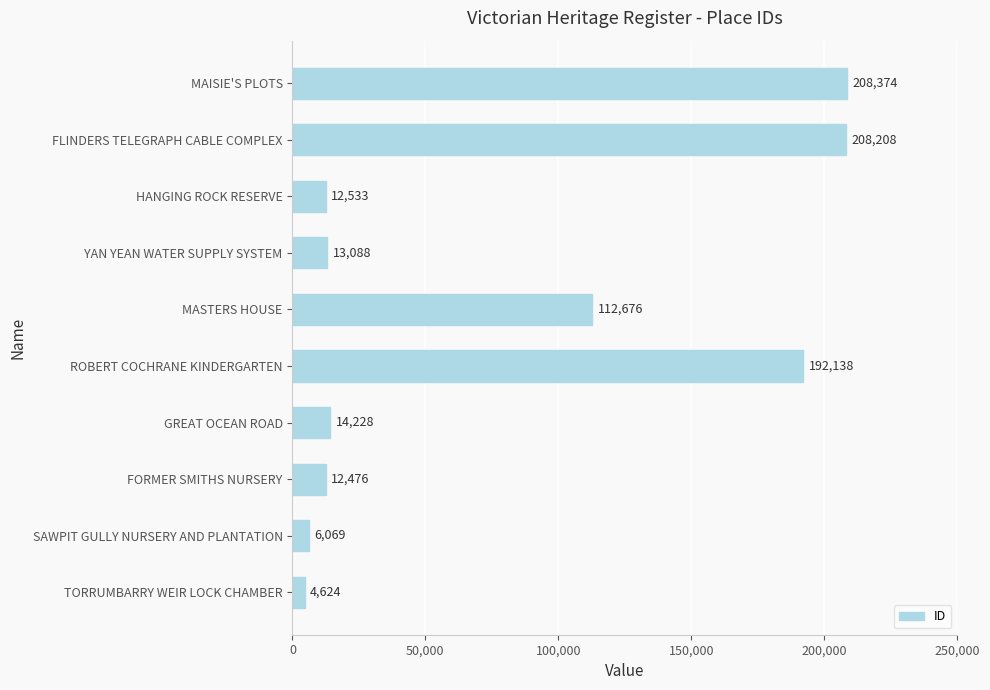

Is it true that the value at GREAT OCEAN ROAD is 3419?

False